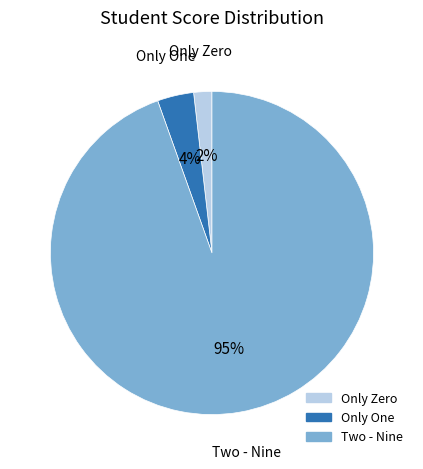

To the nearest percent, what is the average slice percentage?

33%